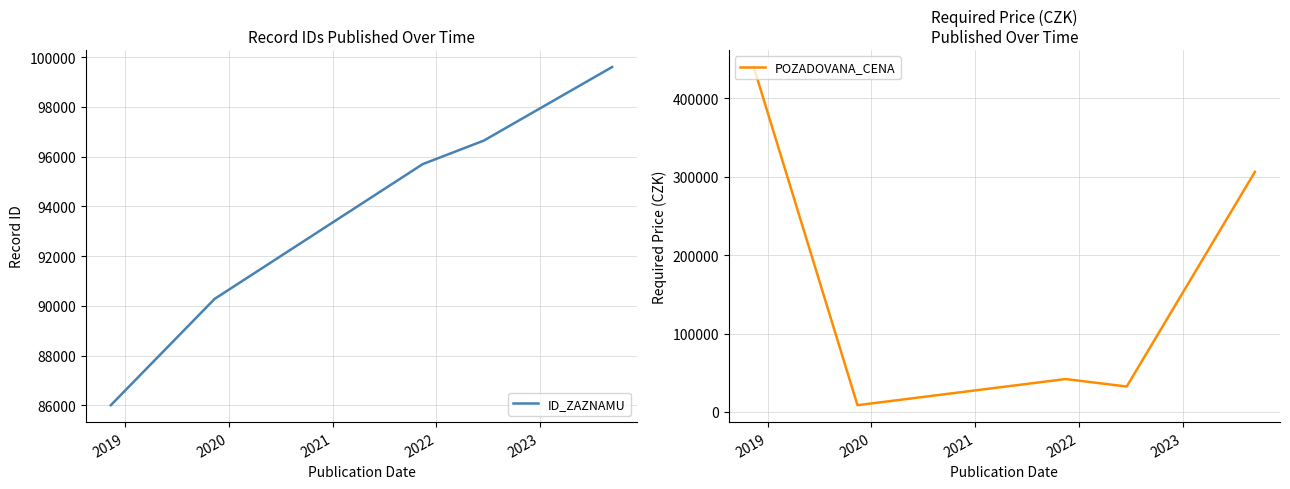

What is the highest value of the POZADOVANA_CENA series?

440000